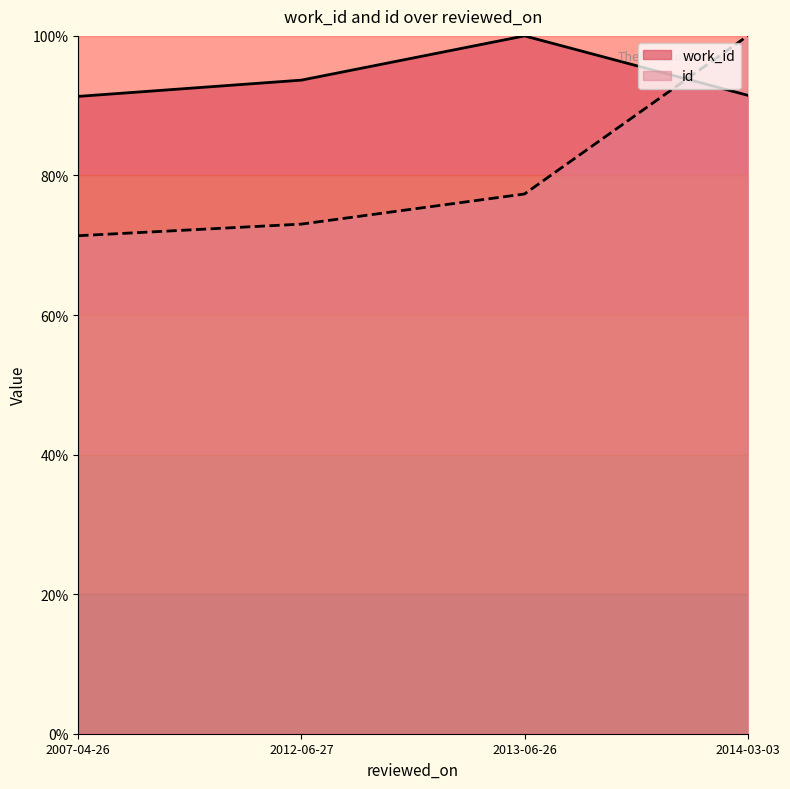

What is the average value of the work_id series?

94.1